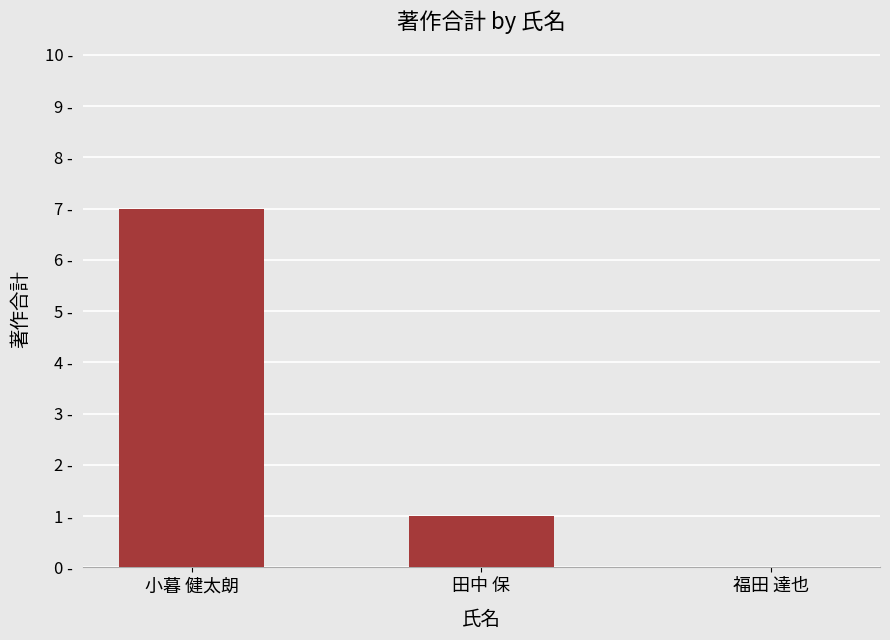

Reading left to right, extract all data points from this chart.

7	1	0